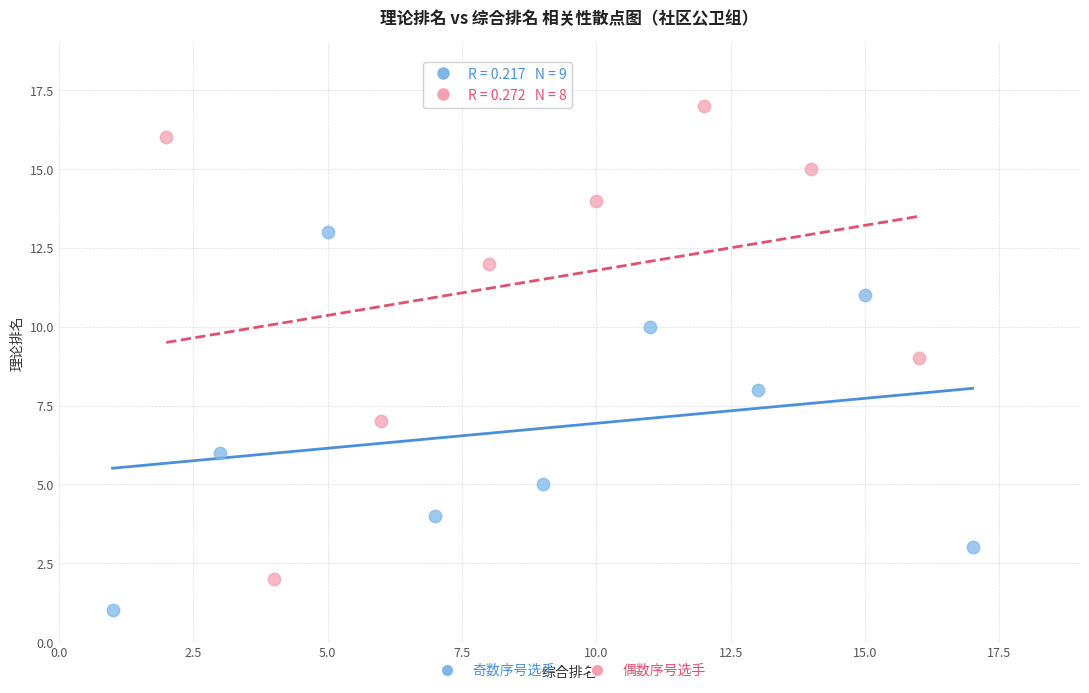

Which series has the widest spread of Y values?

偶数序号选手